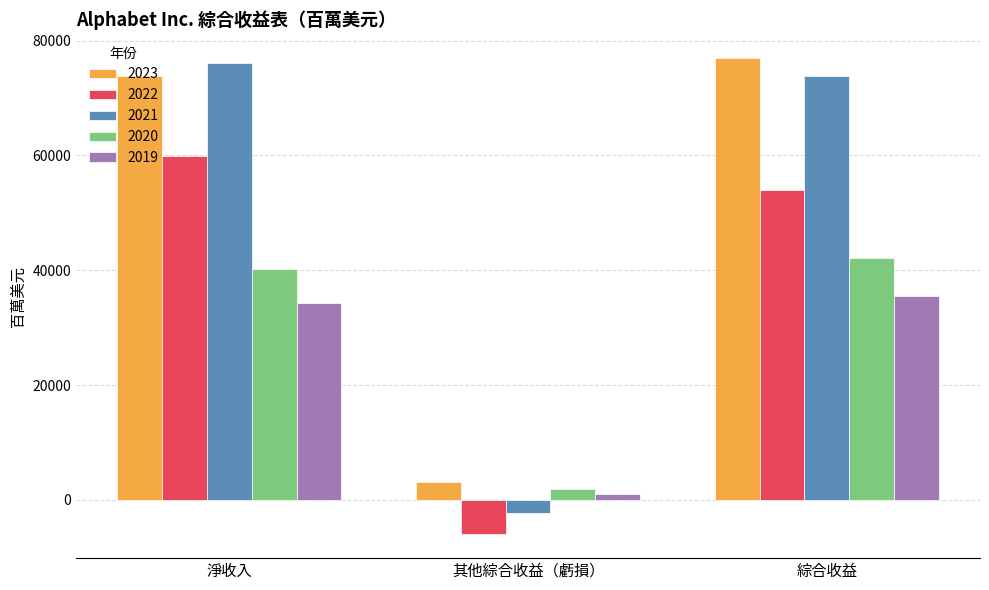

Count the number of data series in this chart.

5